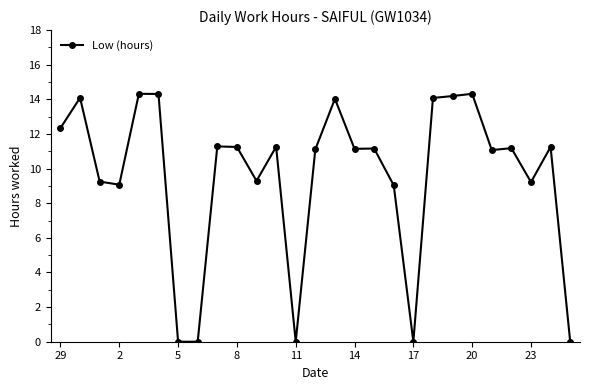

True or false: the data has more than 0 interior local peaks.

True